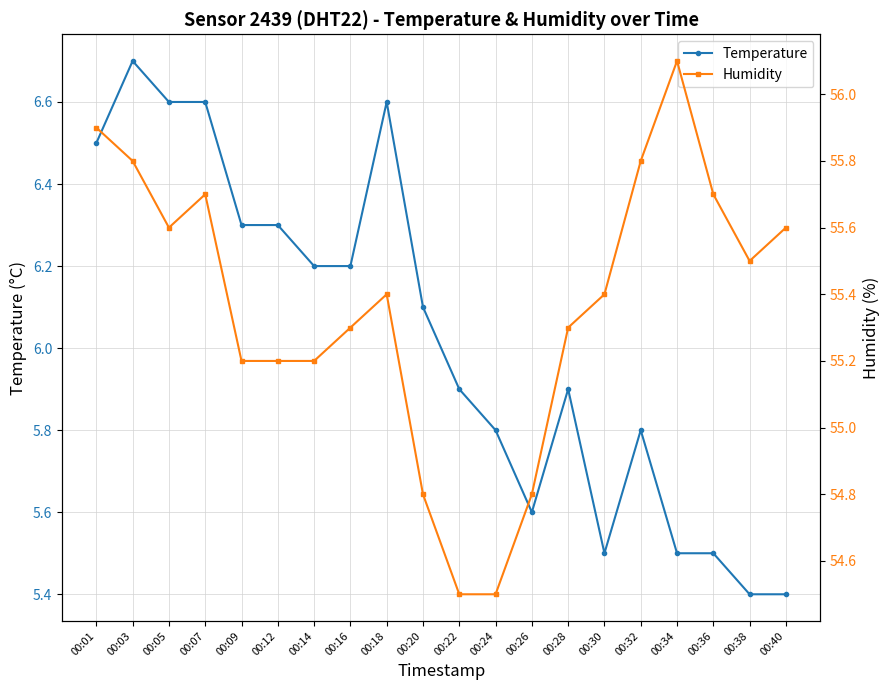

What is the minimum value shown in the chart?

5.4